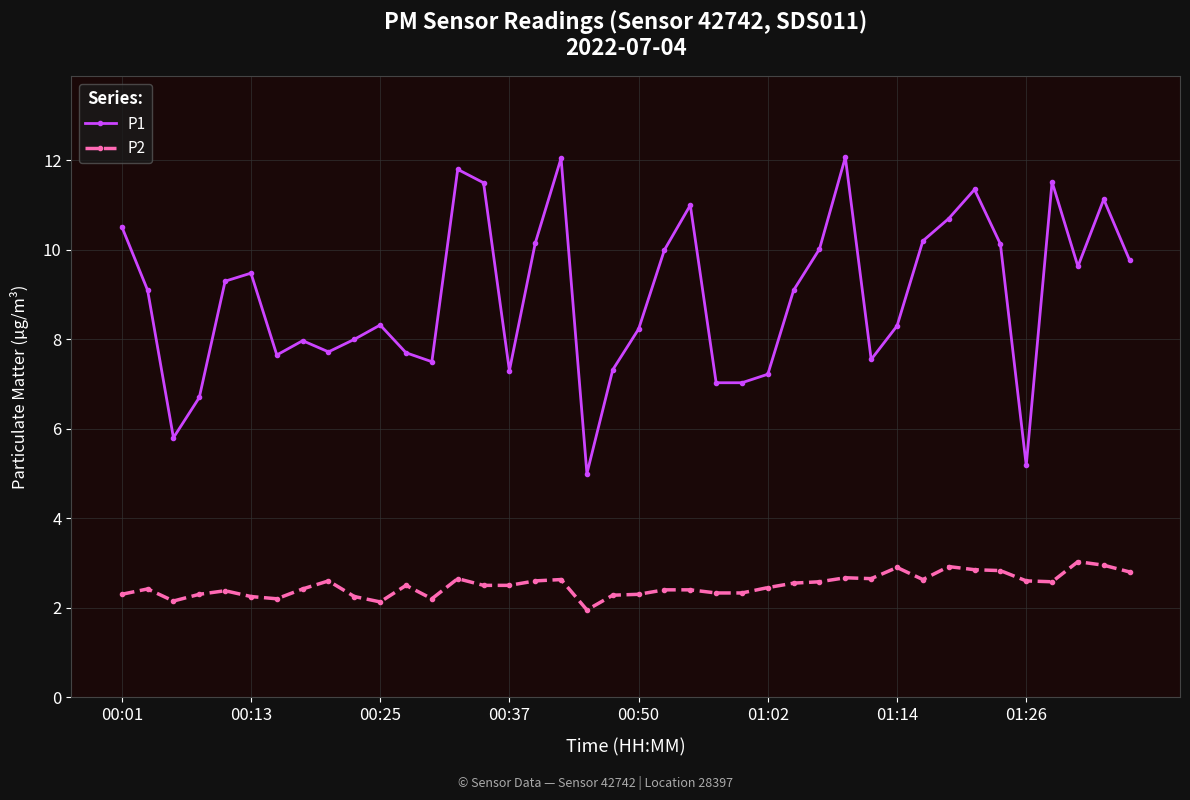

Rank the series by their maximum value, from lowest to highest.

P2, P1